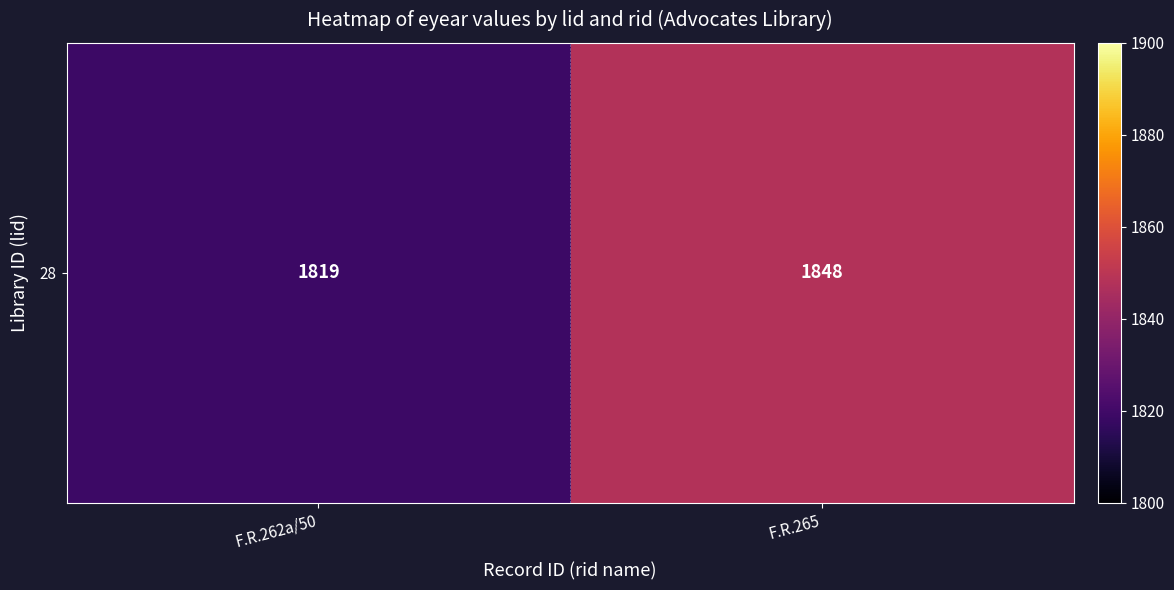

At which category does the chart reach its minimum across all series?

F.R.262a/50